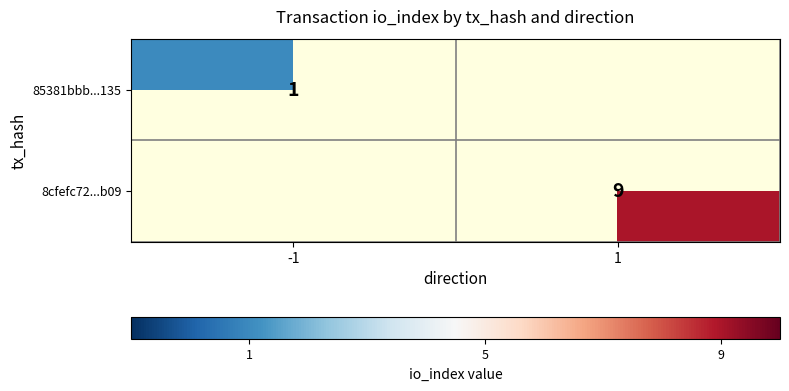

At which category does the chart reach its peak across all series?

1